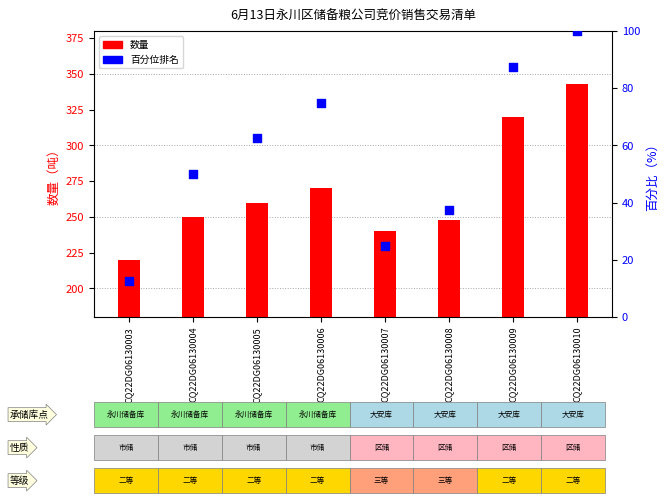

Which series reaches the minimum Y coordinate?

百分位排名